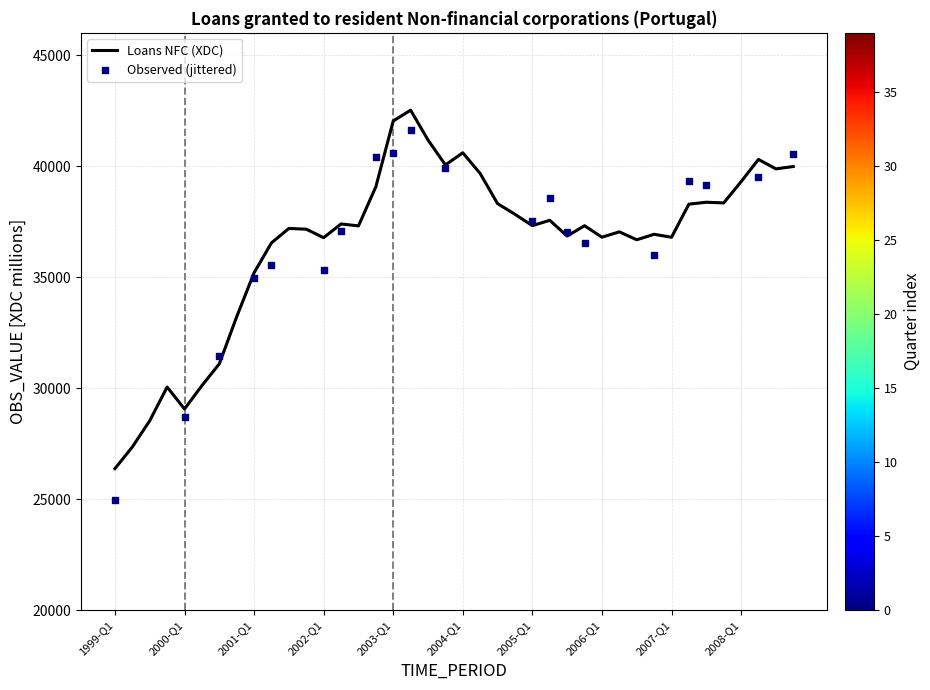

What is the ratio of the value at 2005-Q4 to the value at 2006-Q4?

1.0